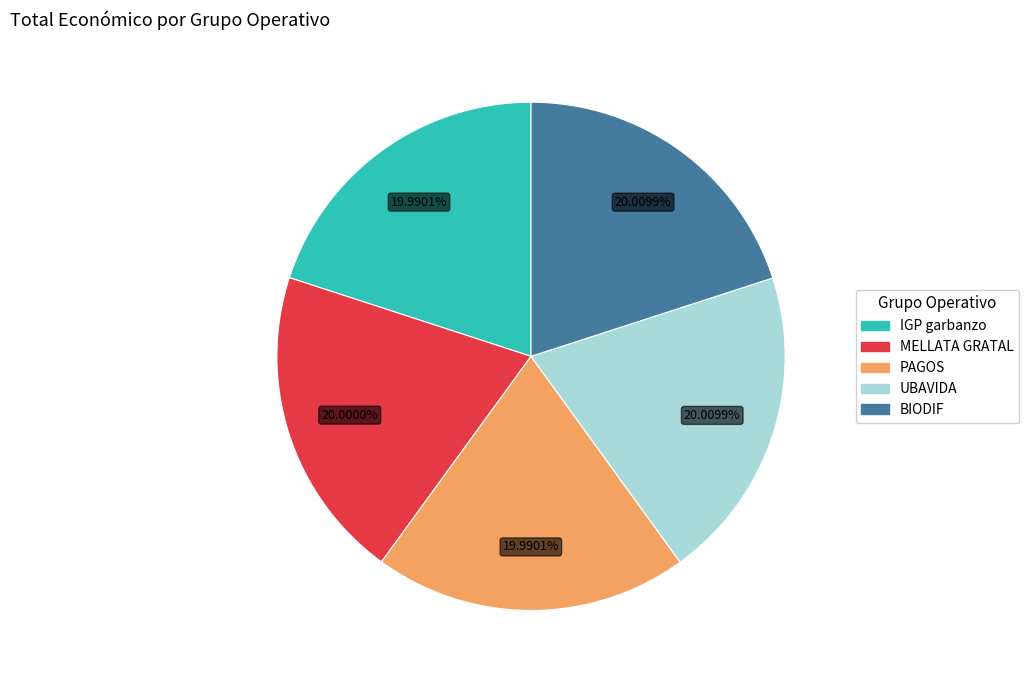

Approximately how many times larger is the value at PAGOS compared to IGP garbanzo?

1.0